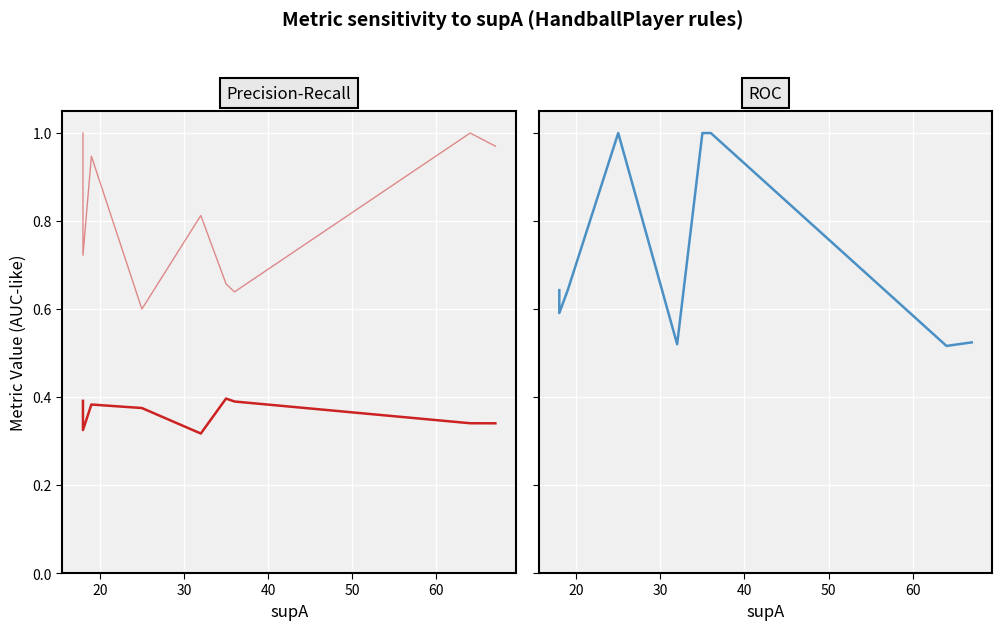

What is the maximum value for condAB?

1.0